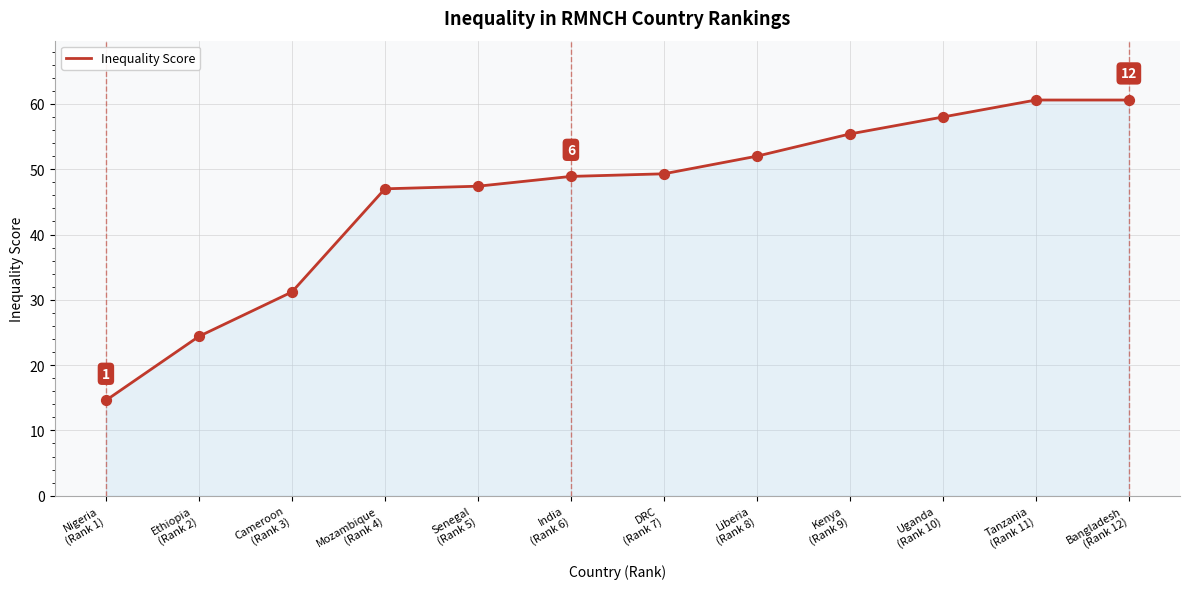

Between Tanzania
(Rank 11) and Kenya
(Rank 9), which is larger?

Tanzania
(Rank 11)